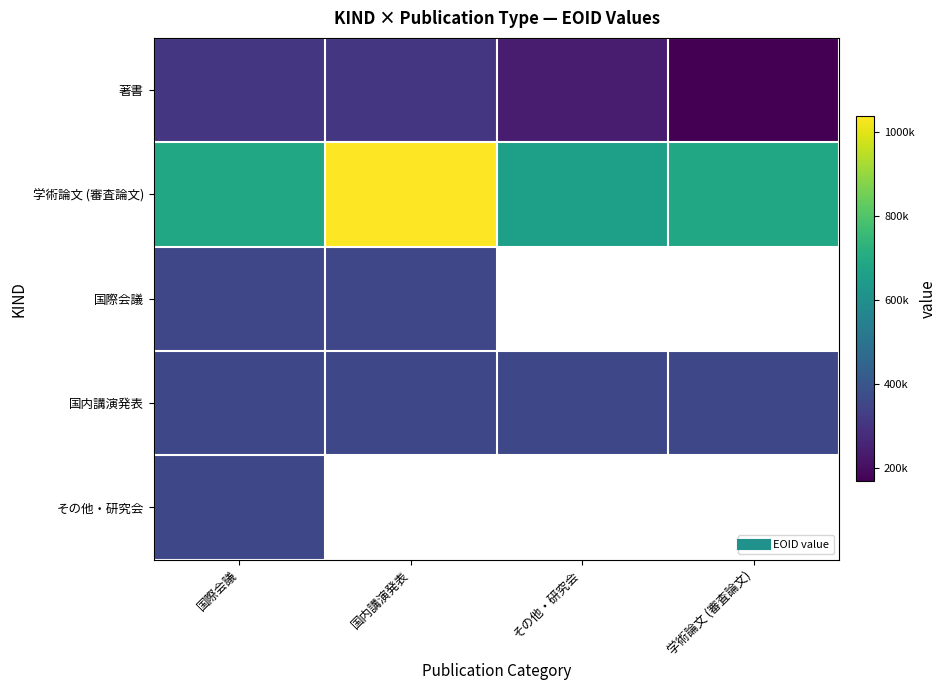

Rank the series by their maximum value, from highest to lowest.

学術論文 (審査論文), 国内講演発表, その他・研究会, 国際会議, 著書